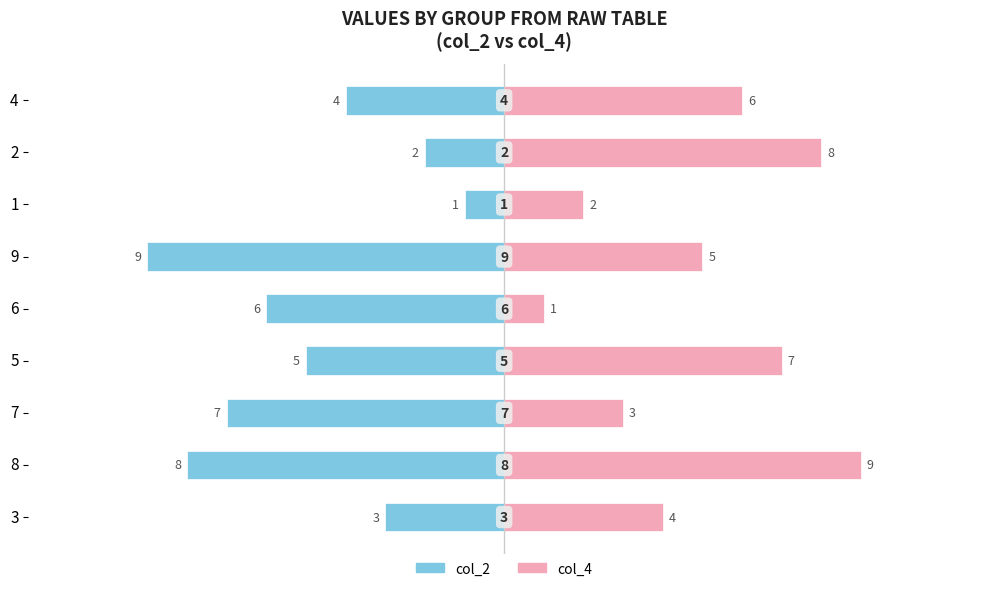

Reading right to left, list all the values displayed in this chart.

col_2: -4	-2	-1	-9	-6	-5	-7	-8	-3
col_4: 6	8	2	5	1	7	3	9	4